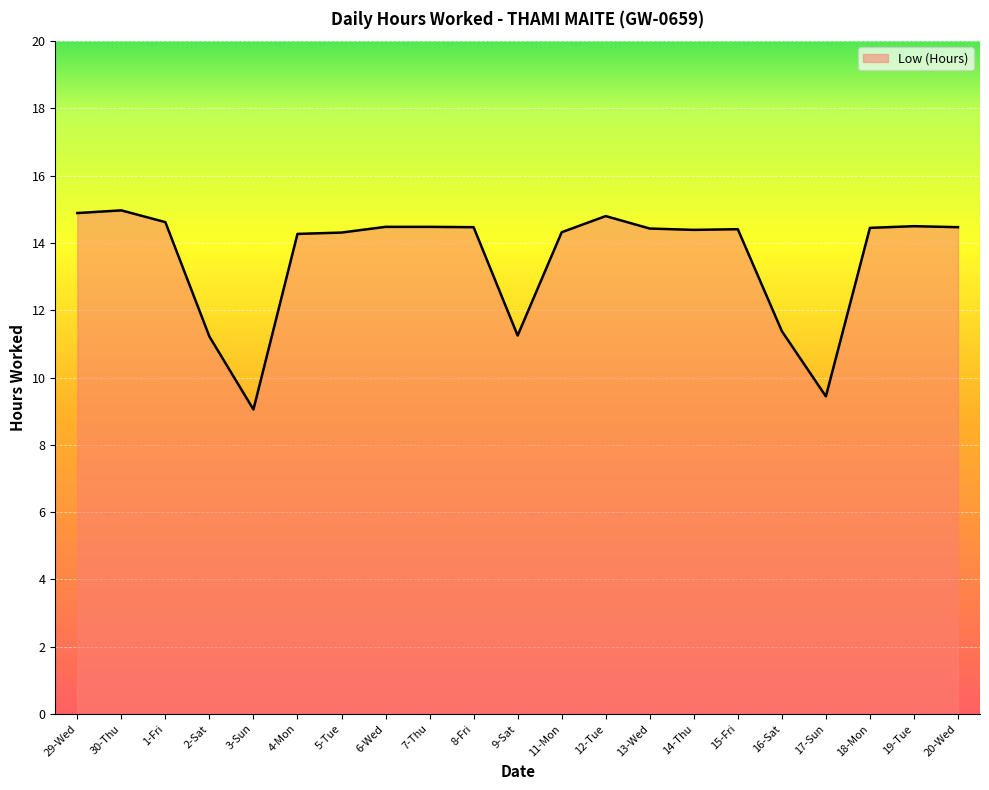

What is the greatest value displayed?

15.0